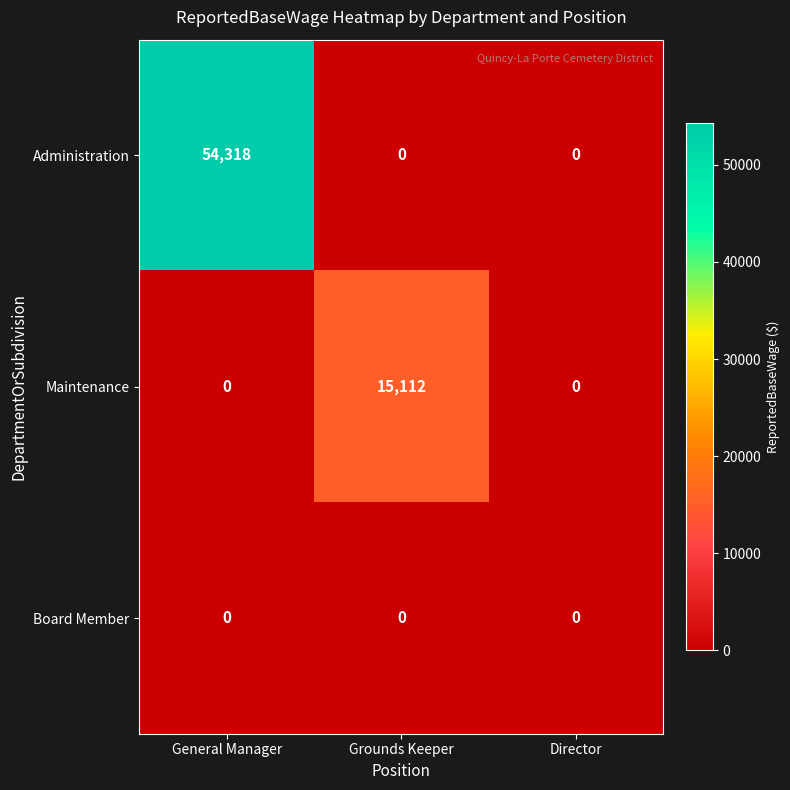

True or false: Maintenance has a value of 8208 at General Manager.

False